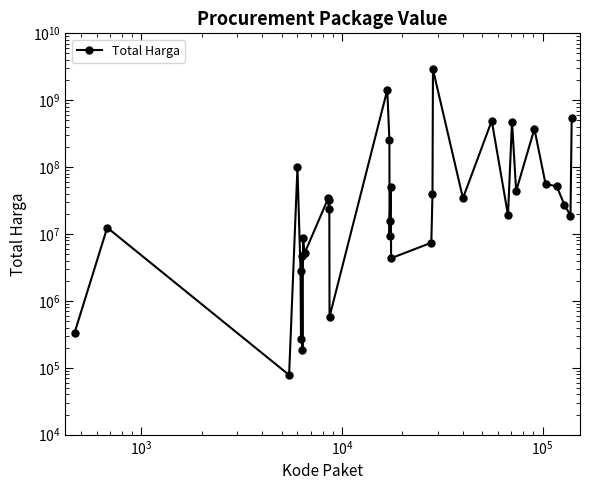

Count the number of data series in this chart.

1